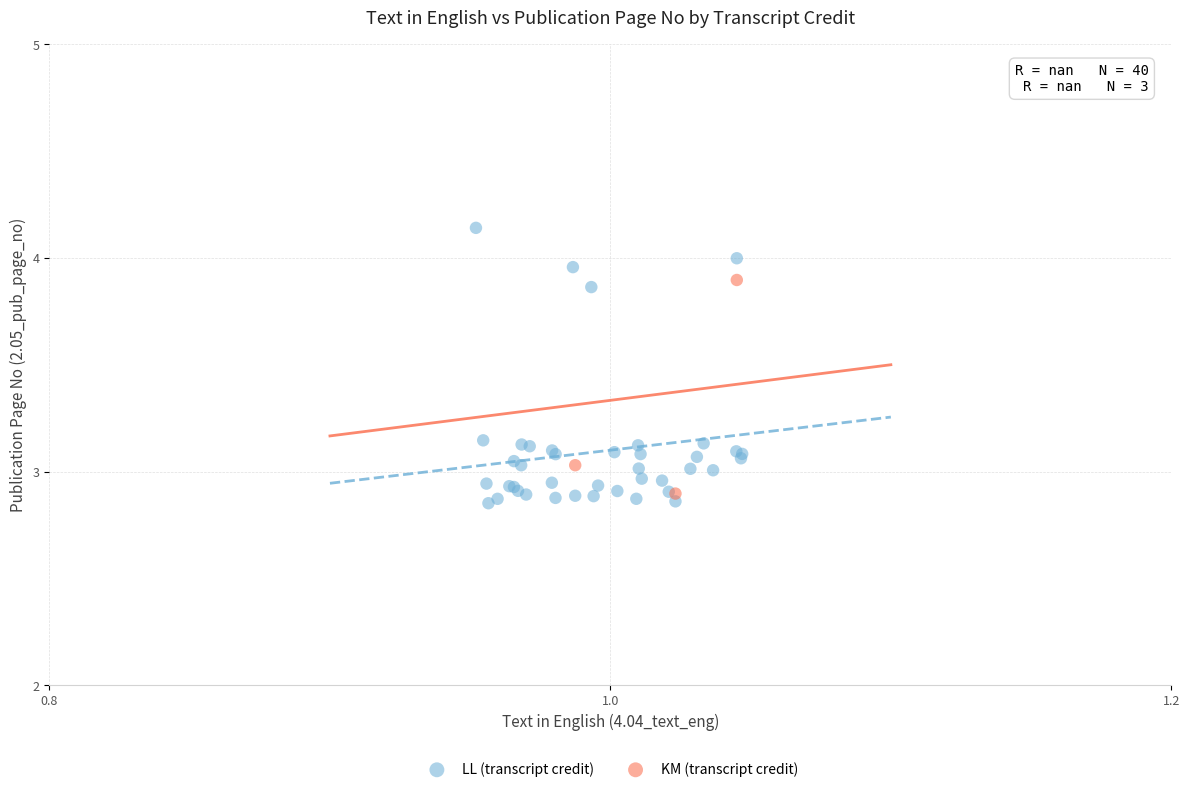

Which series reaches the maximum Y coordinate?

LL (transcript credit)